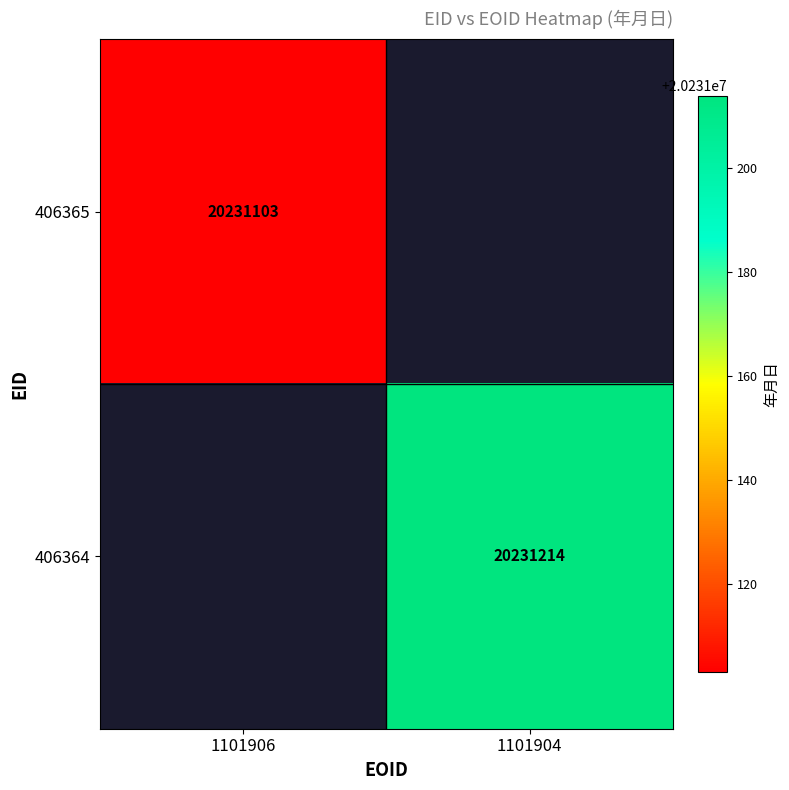

The 406364 series shows 20231214 at 1101904. True or false?

True